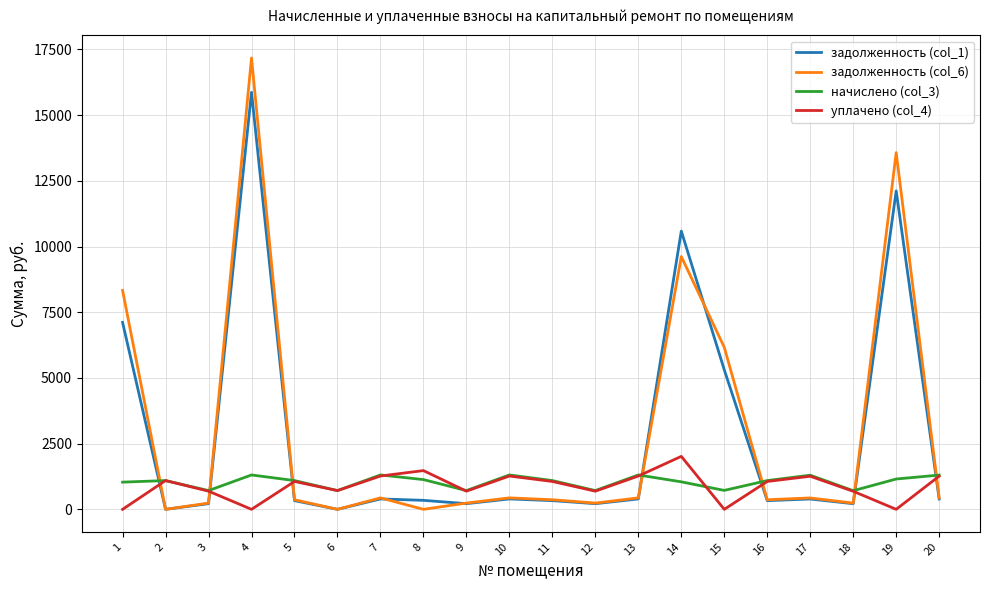

The начислено (col_3) series shows 1094.4 at 5. True or false?

True